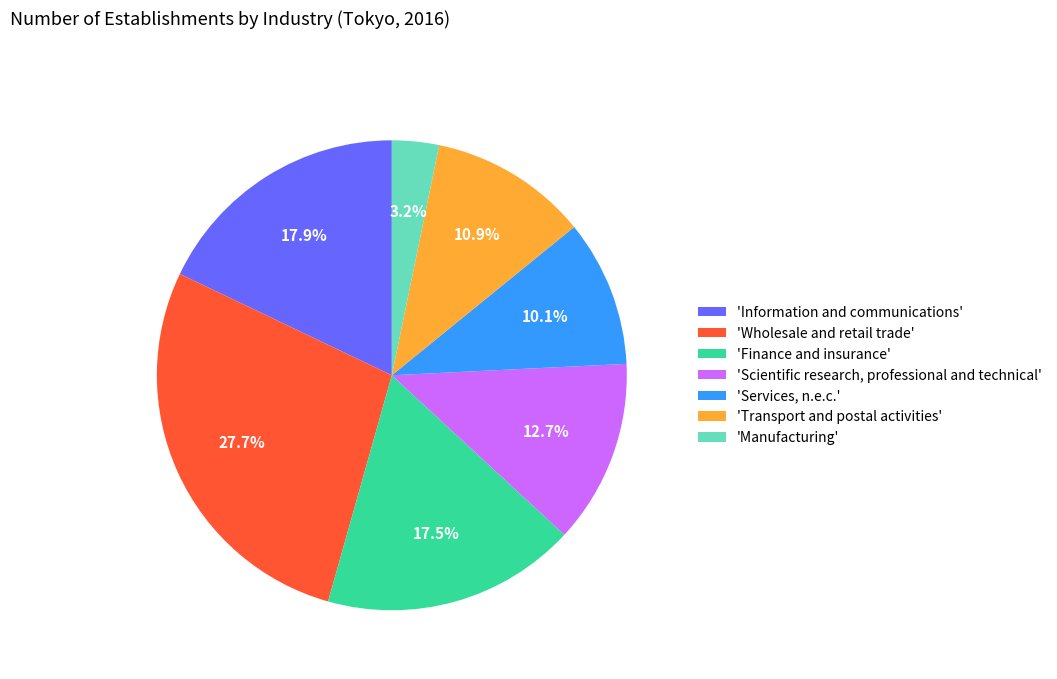

Count the number of slices in the pie.

7